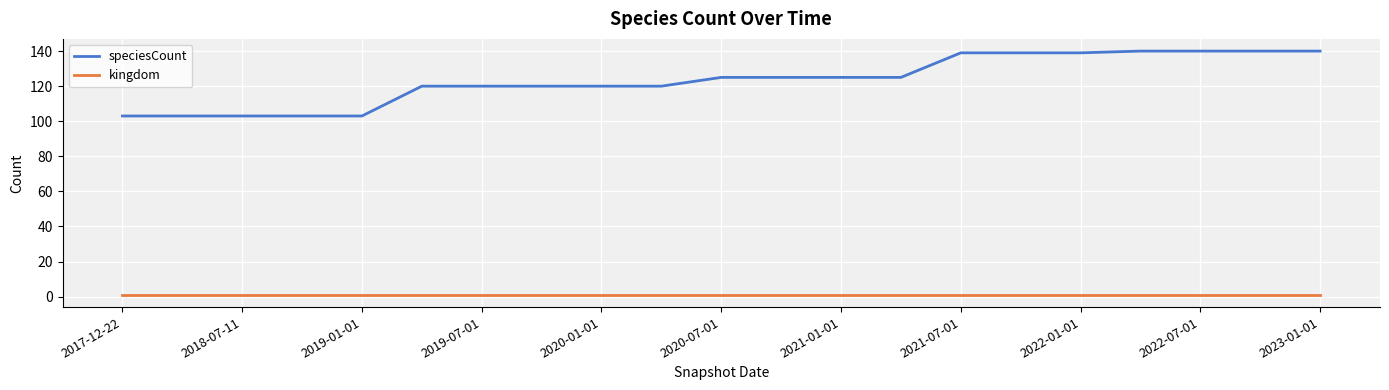

Which series has the largest range (max minus min)?

speciesCount